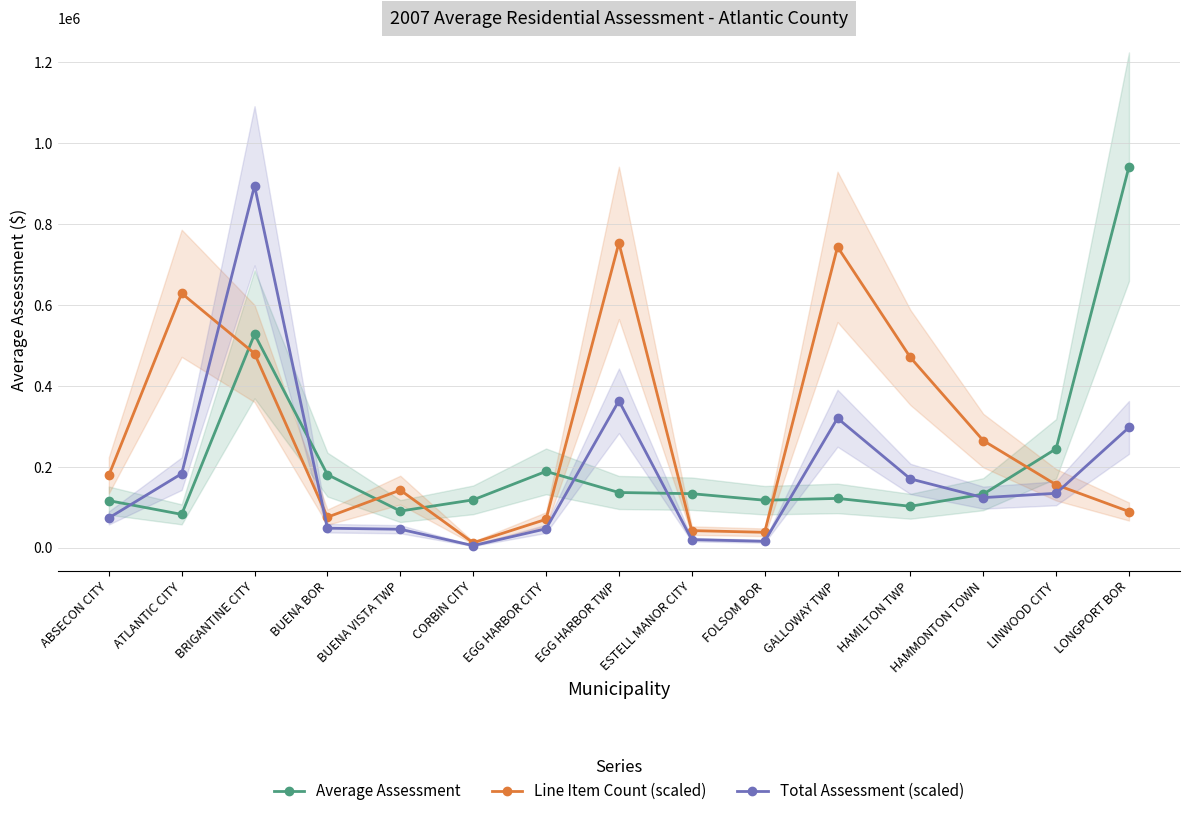

What is the minimum value shown in the chart?

5066.8